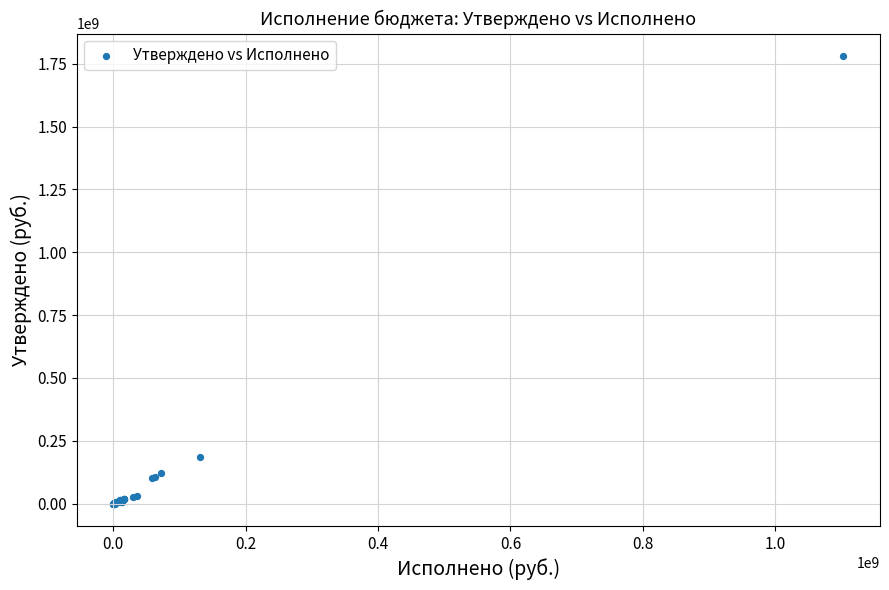

What Y value in the scatter plot is closest to 890715778?

184322123.1